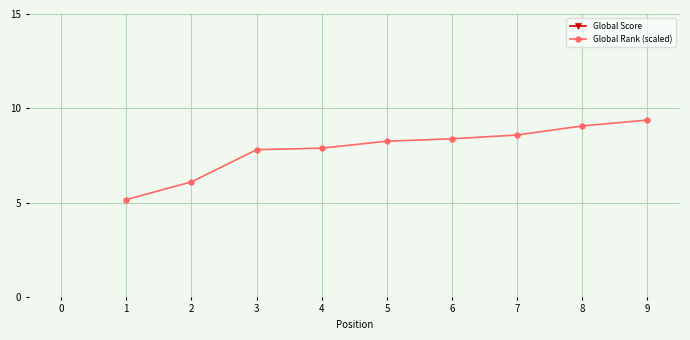

How many lines are shown in the chart?

2